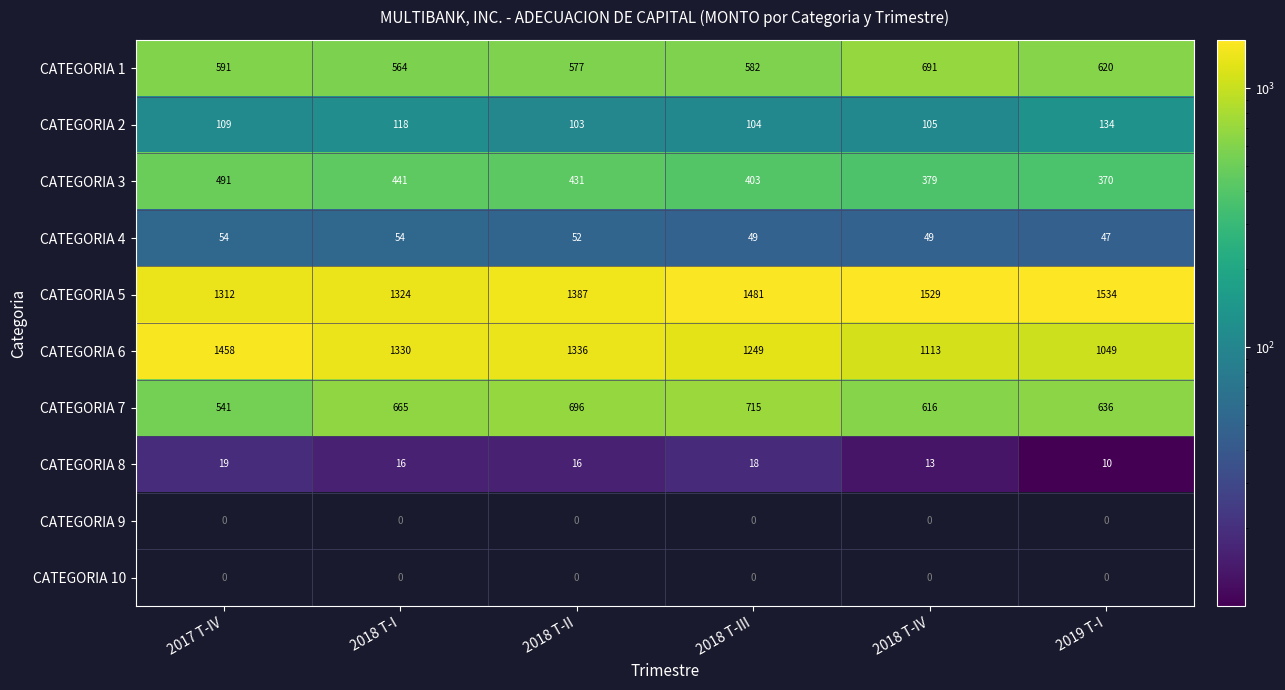

Is it true that CATEGORIA 2 equals 70 at 2018 T-I?

False